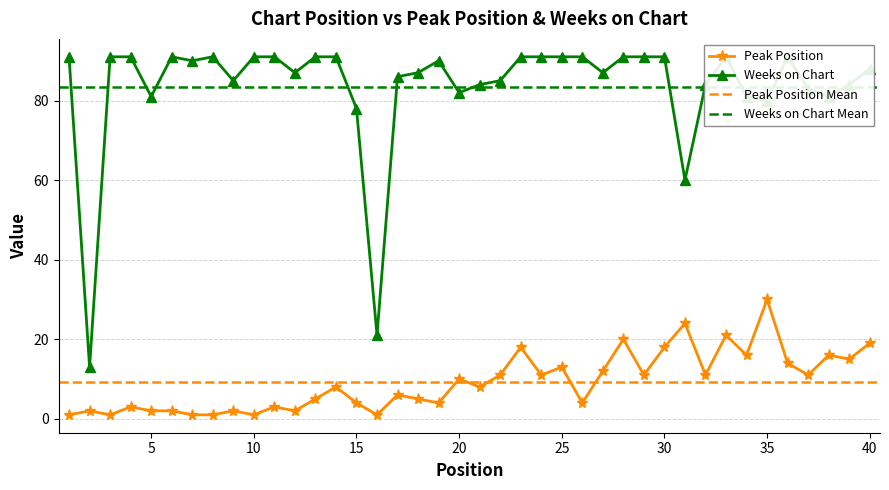

The Weeks on Chart series shows 60 at 31. True or false?

True